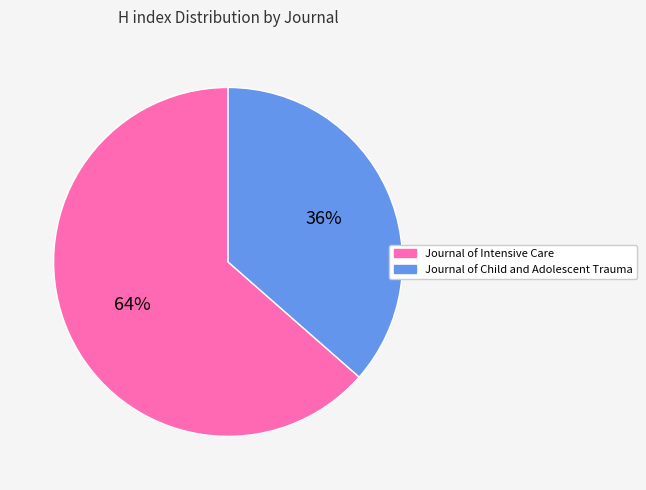

Which has a higher value, Journal of Child and Adolescent Trauma or Journal of Intensive Care?

Journal of Intensive Care